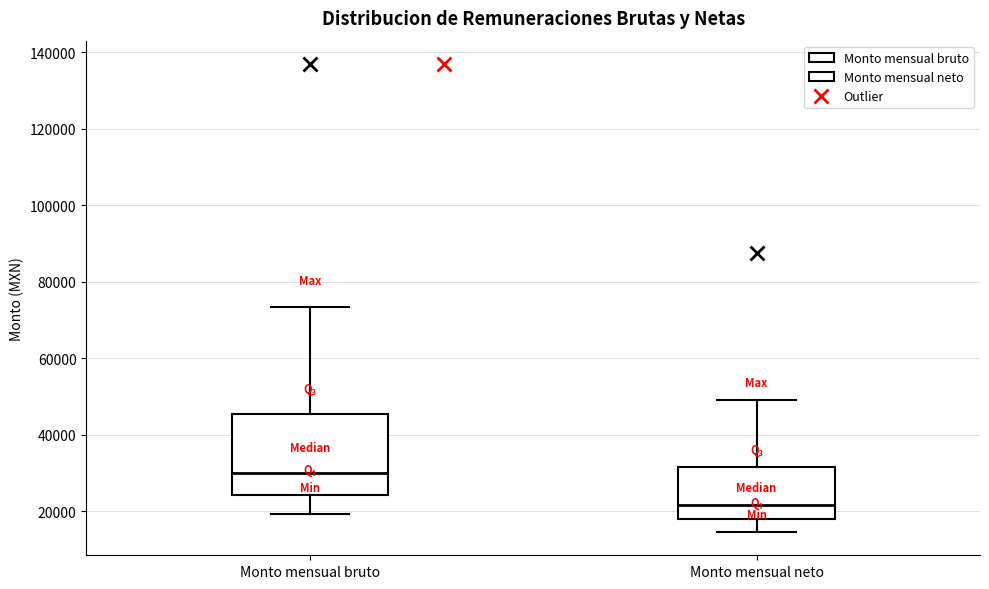

Where does the lower whisker of the box for Monto mensual bruto end on the y-axis? The values are not printed on the chart, so give them approximately, as read against the axis.

20000